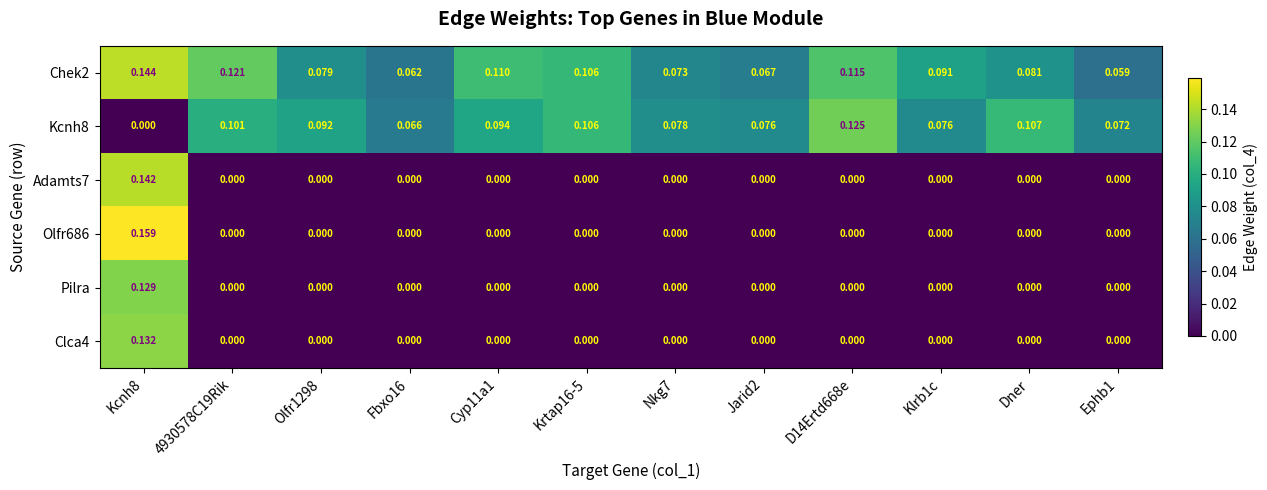

Is the value of Adamts7 at Kcnh8 greater than the value of Clca4 at Cyp11a1?

Yes